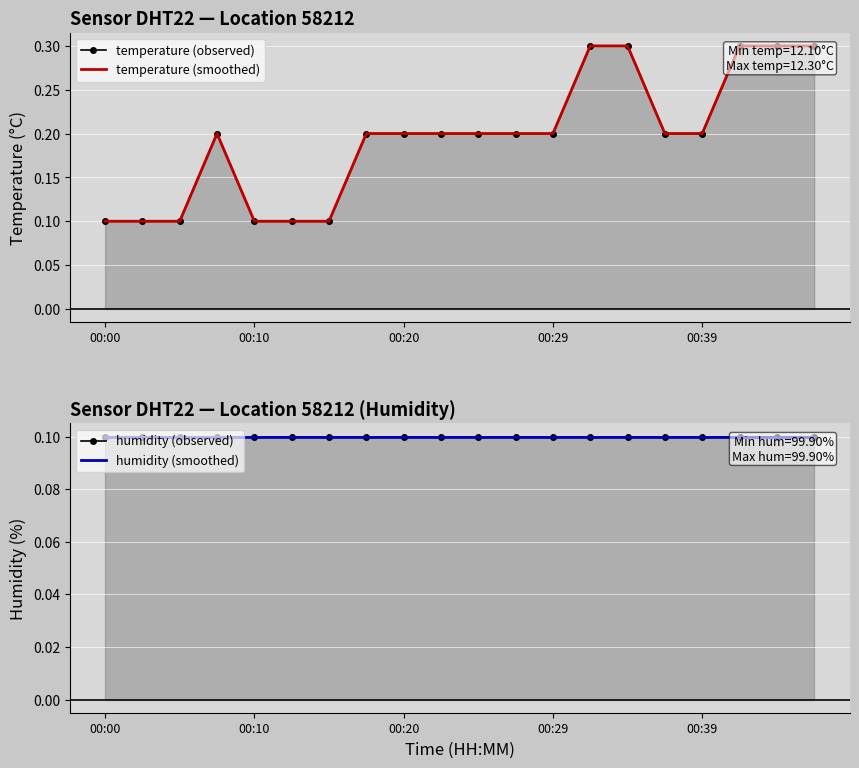

How many lines are shown in the chart?

4